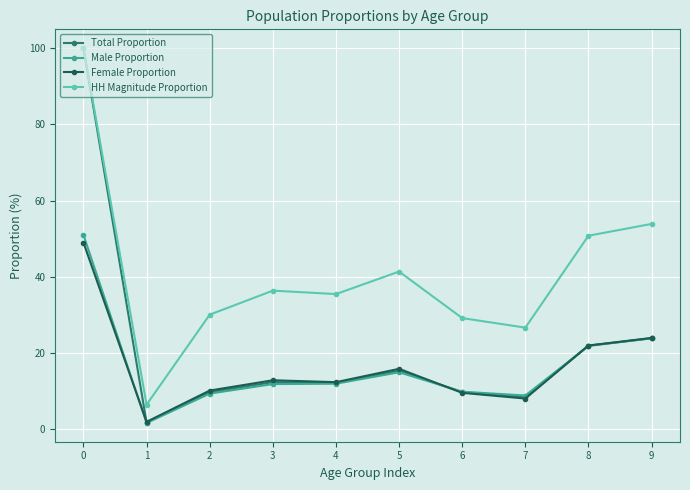

Where is the first local minimum for HH Magnitude Proportion?

1